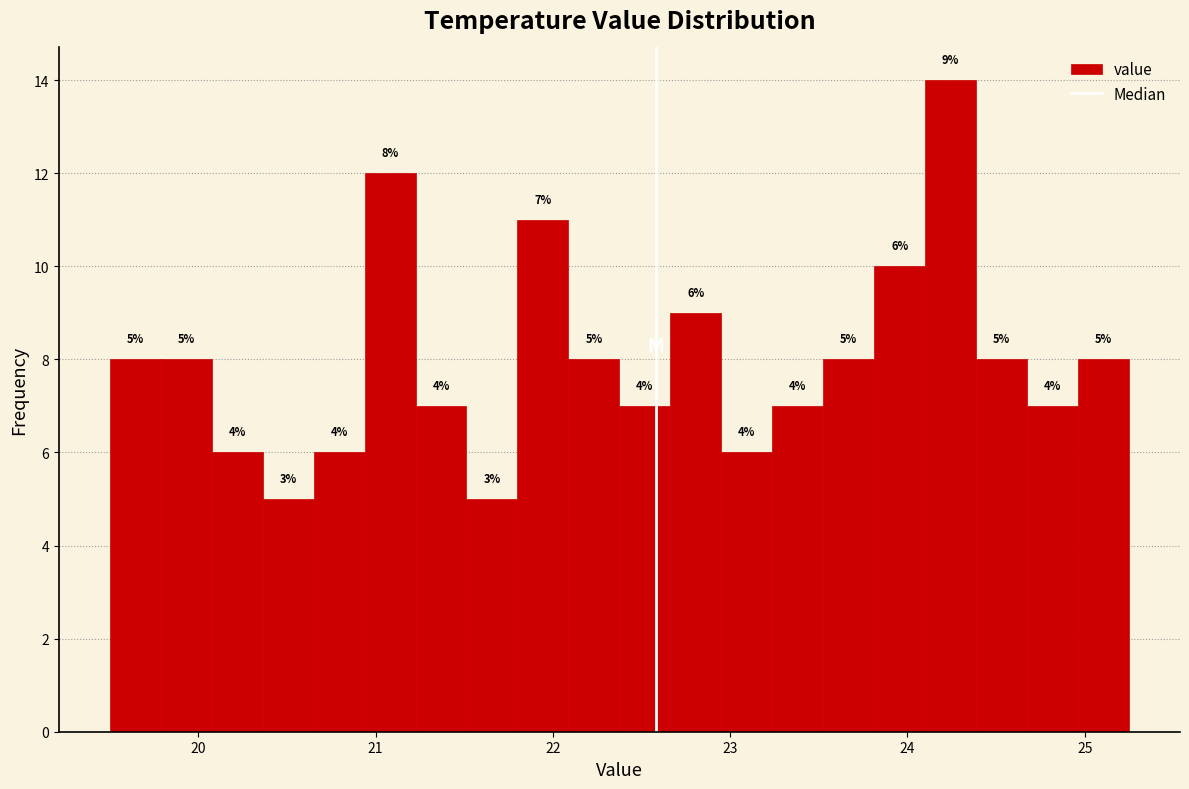

Around what value on the x-axis is the tallest bar? Give the approximate position of its centre, as read against the axis.

24.2